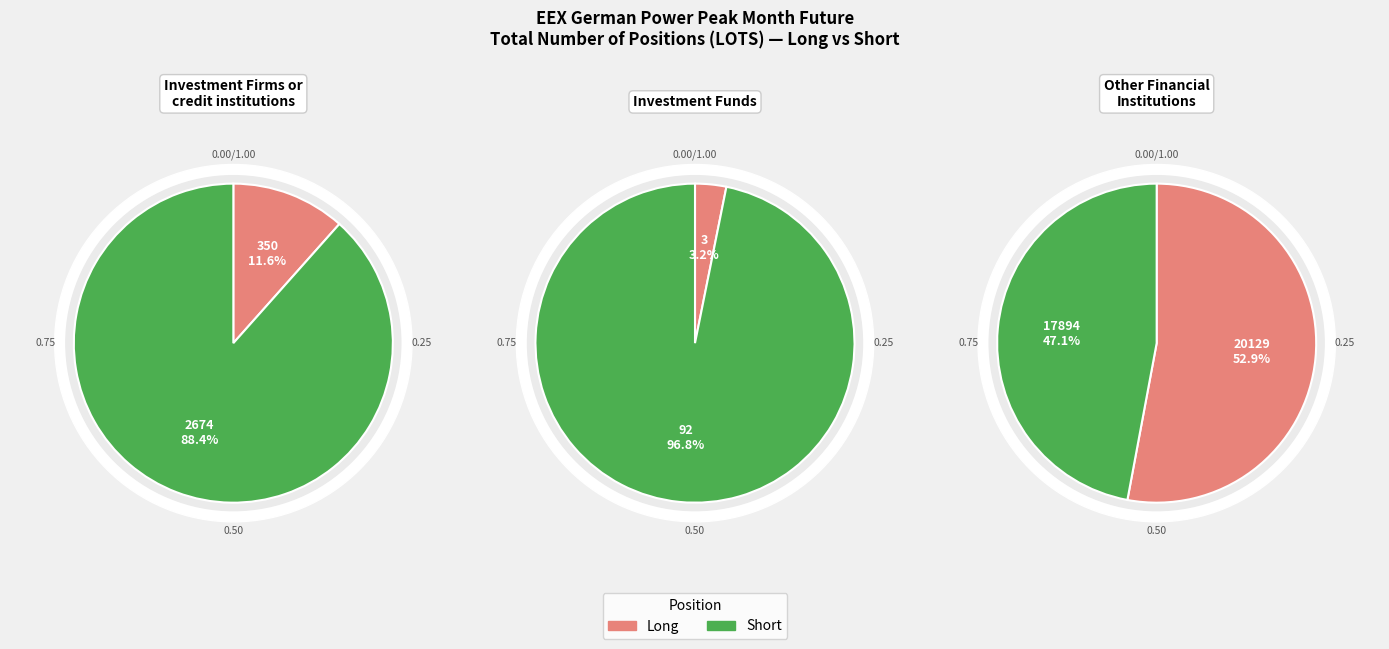

Which has a higher value, Investment Funds or Investment Firms or credit institutions?

Investment Firms or credit institutions